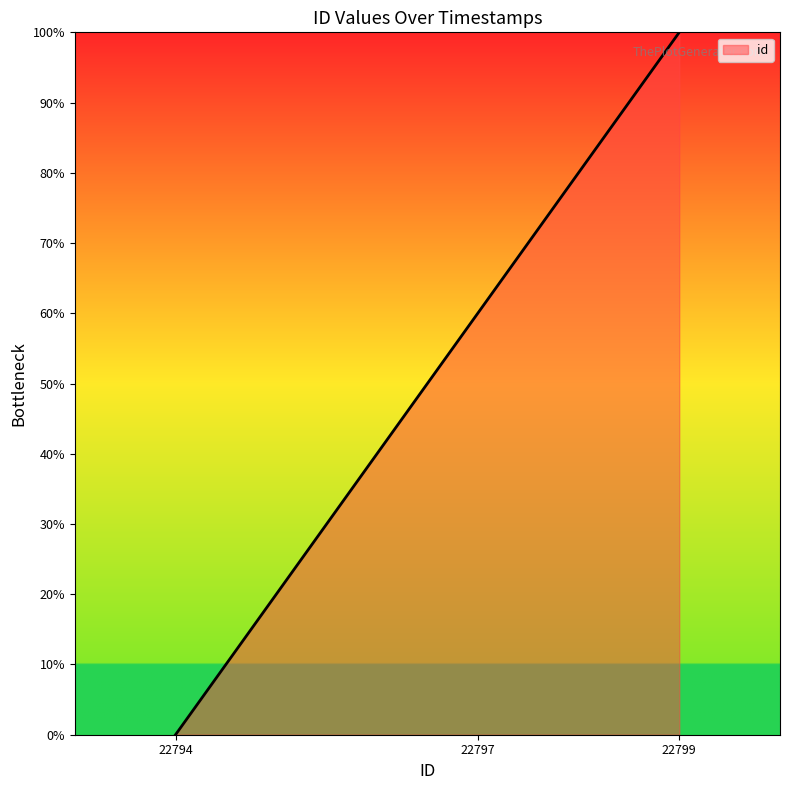

List the labels in order of value, largest first.

22799, 22797, 22794